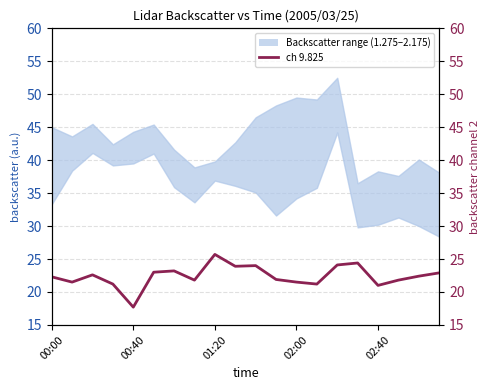

True or false: there are more than 1 points higher than both neighbors.

True